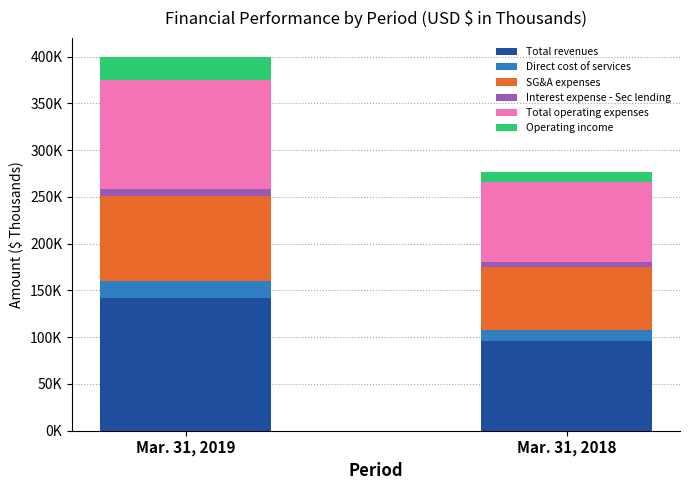

The SG&A expenses series shows 68098 at Mar. 31, 2018. True or false?

True